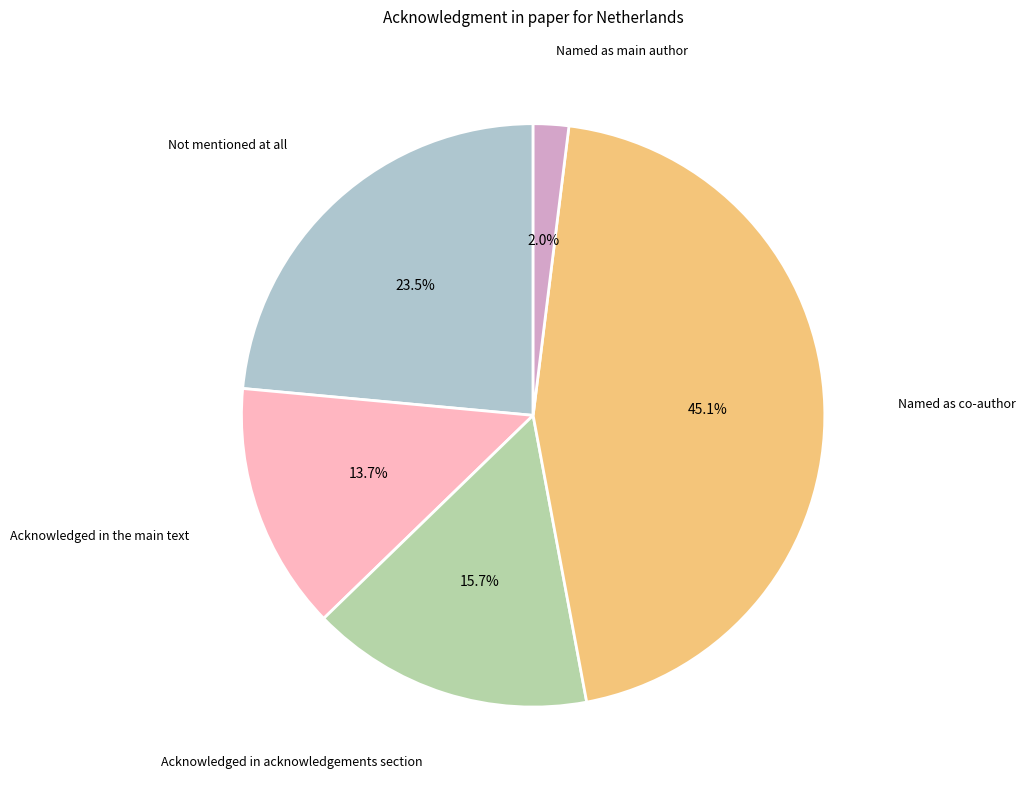

Does any single category account for the majority?

No